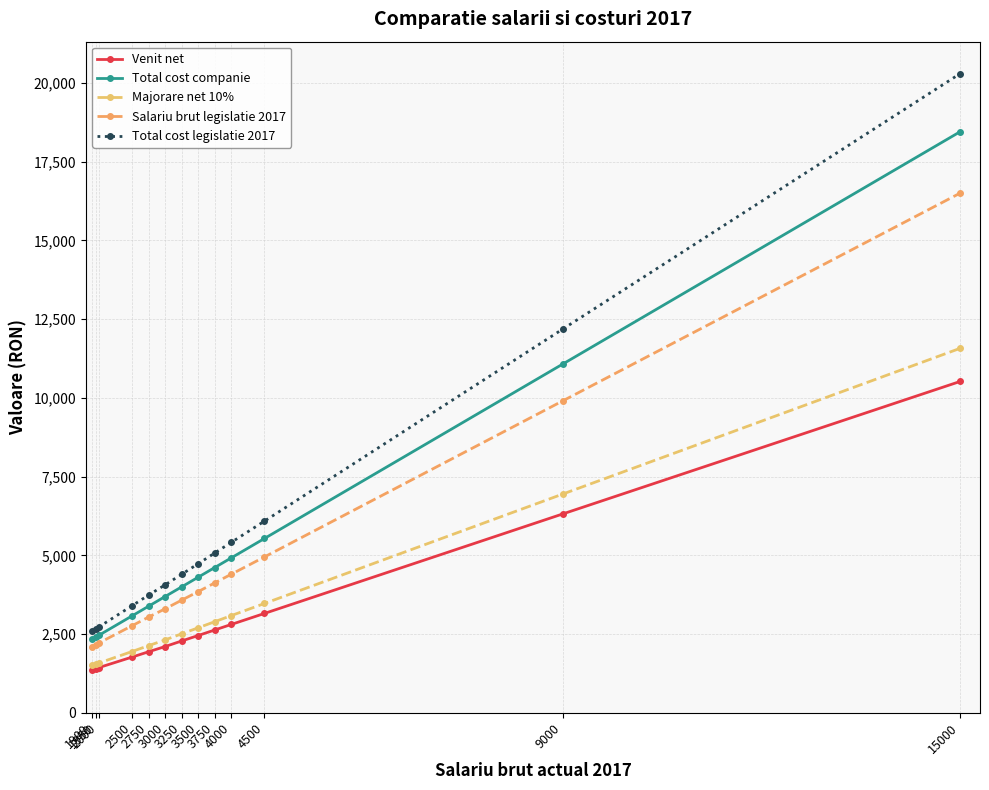

Reading right to left, what are all the values shown in this chart?

Venit net: 15000=10521	9000=6313	4500=3155	4000=2806	3750=2630	3500=2454	3250=2280	3000=2104	2750=1937	2500=1768	2000=1435	1950=1401	1900=1367
Total cost companie: 15000=18451	9000=11071	4500=5535	4000=4920	3750=4613	3500=4306	3250=3998	3000=3691	2750=3383	2500=3075	2000=2460	1950=2399	1900=2338
Majorare net 10%: 15000=11573	9000=6944	4500=3471	4000=3087	3750=2893	3500=2699	3250=2508	3000=2314	2750=2131	2500=1945	2000=1579	1950=1541	1900=1504
Salariu brut legislatie 2017: 15000=16501	9000=9902	4500=4949	4000=4401	3750=4125	3500=3848	3250=3576	3000=3301	2750=3038	2500=2762	2000=2215	1950=2159	1900=2104
Total cost legislatie 2017: 15000=20296	9000=12181	4500=6087	4000=5413	3750=5075	3500=4733	3250=4398	3000=4061	2750=3737	2500=3397	2000=2725	1950=2655	1900=2587